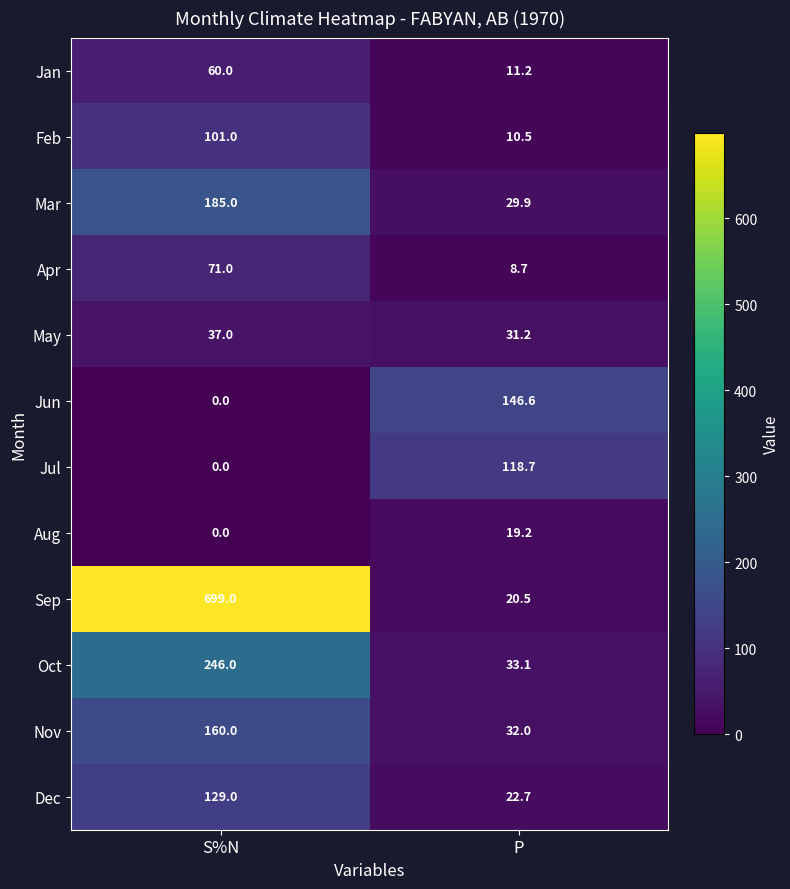

At how many categories does at least one series exceed 102?

2